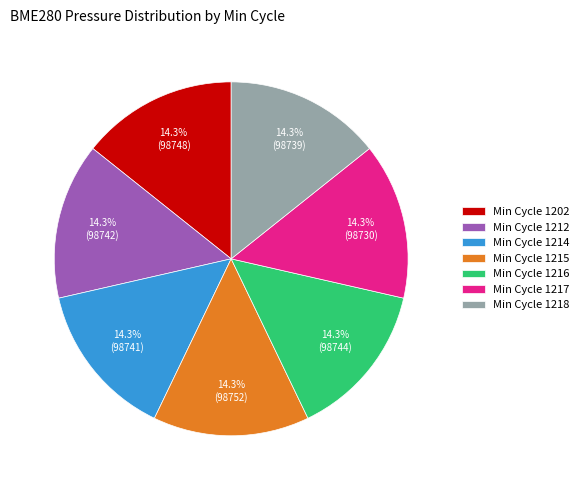

How much of the chart is everything except Min Cycle 1215?

85.7%